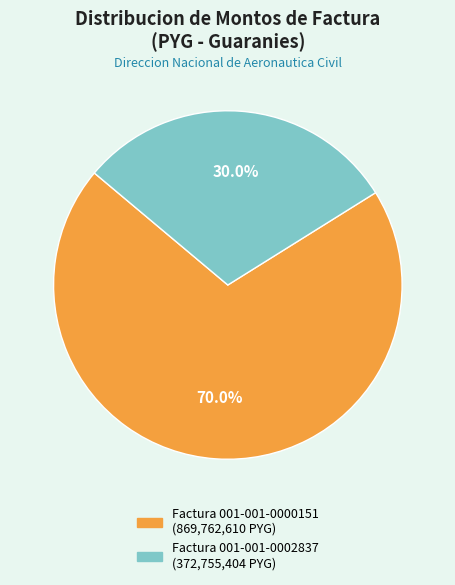

What percentage is the Factura 001-001-0002837 slice, to the nearest percent?

30%